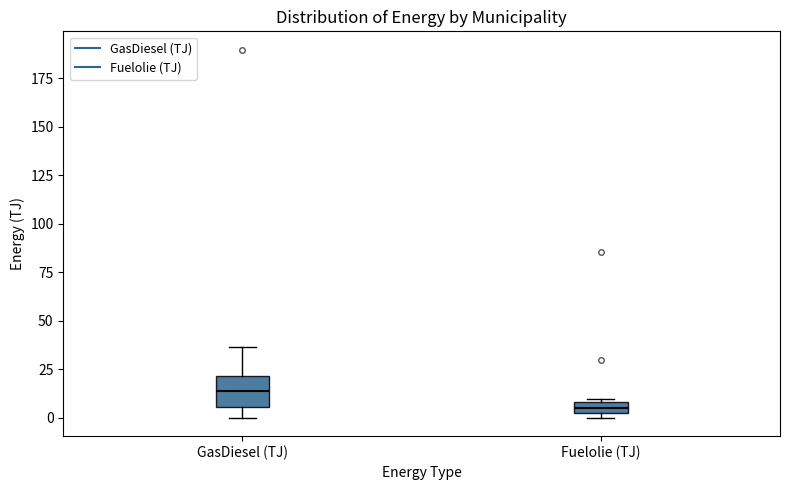

Which box is the tallest, from its lower edge to its upper edge?

GasDiesel (TJ)